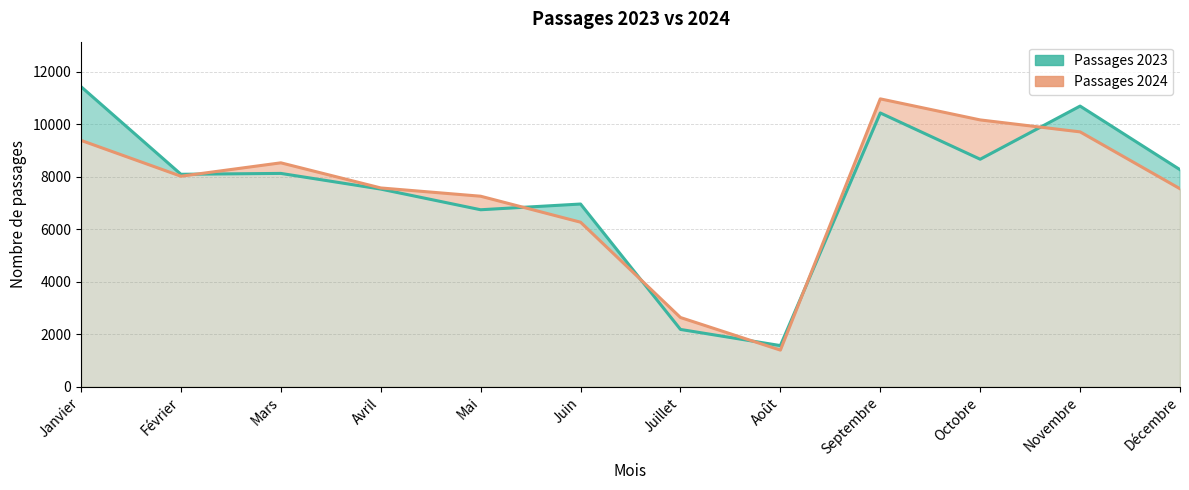

What is the difference between the maximum and minimum values in the Passages 2023 series?

9860